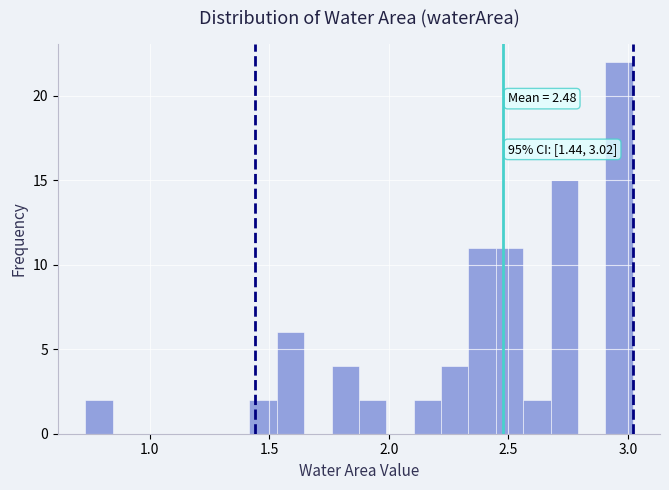

Read against the x-axis, roughly where is the centre of the tallest bar?

2.95